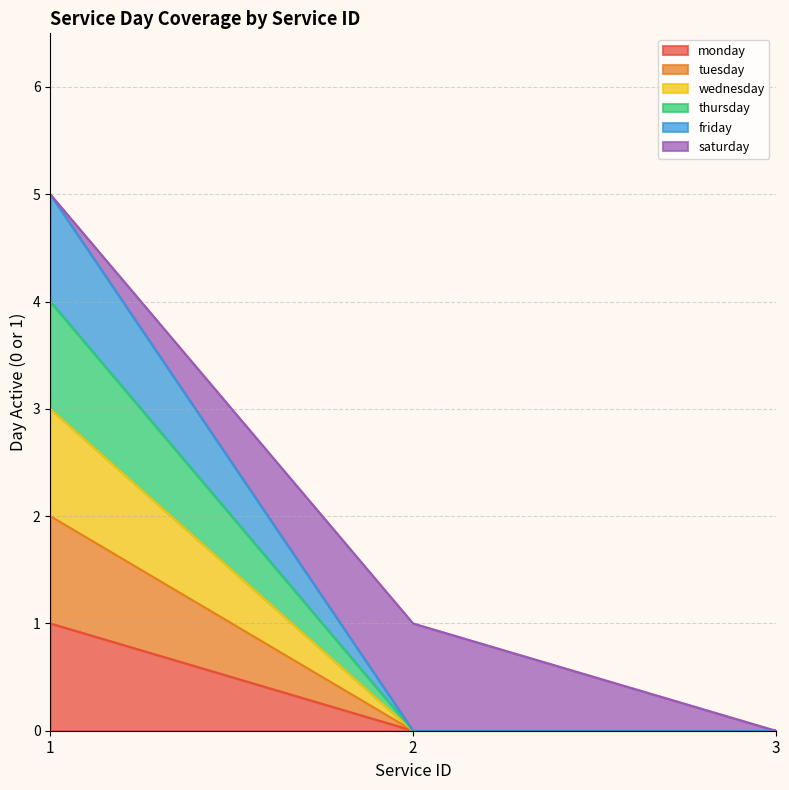

The value of wednesday at 2 is 2. True or false?

False